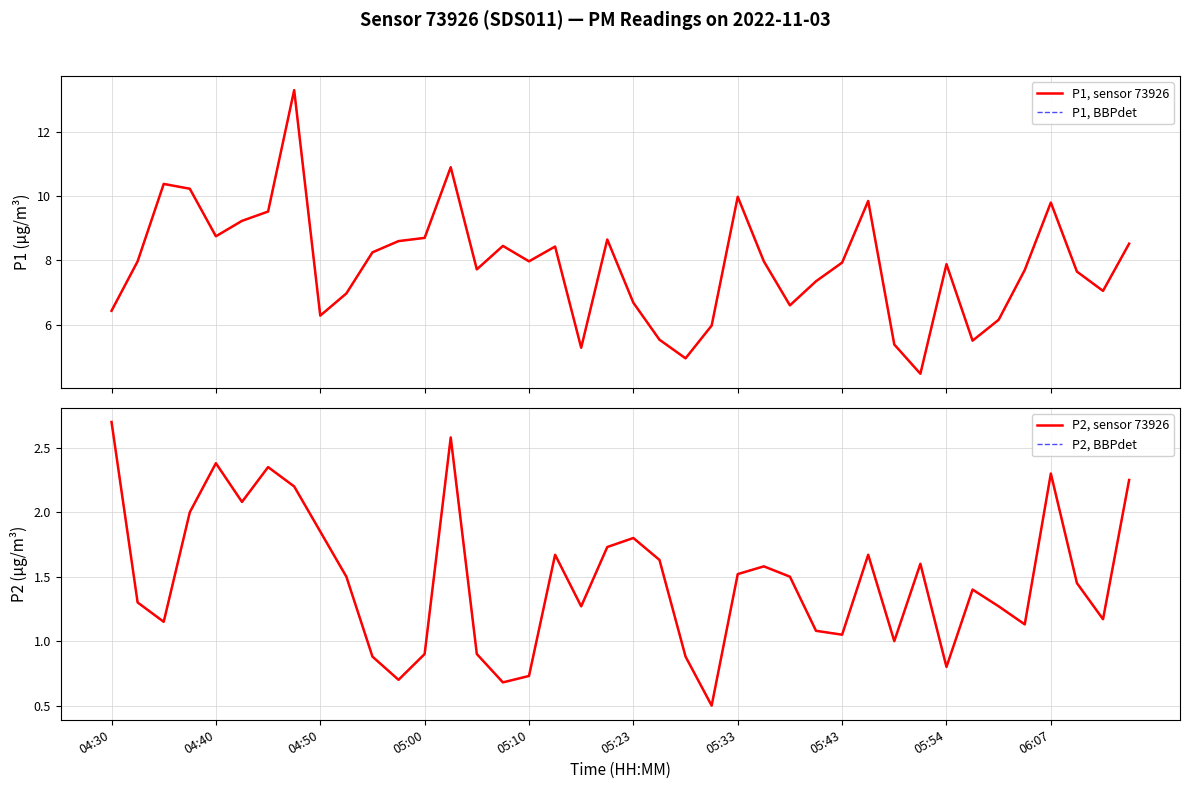

Which series changed the most between 05:54 and 25?

P1, sensor 73926